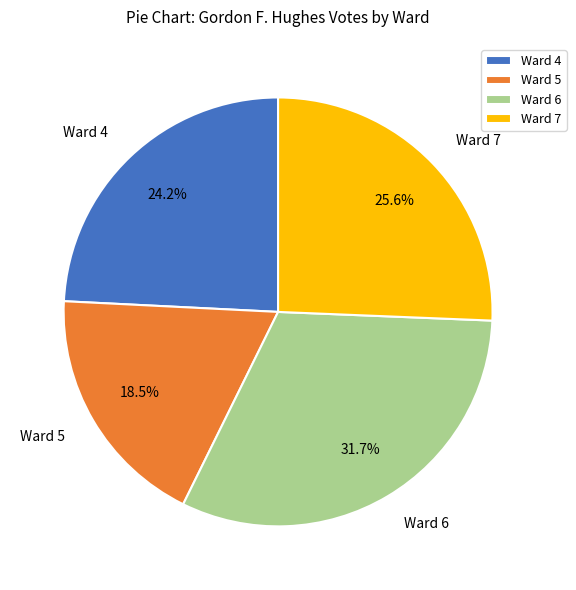

To the nearest percent, what is the difference between the largest and smallest slice percentages?

13%